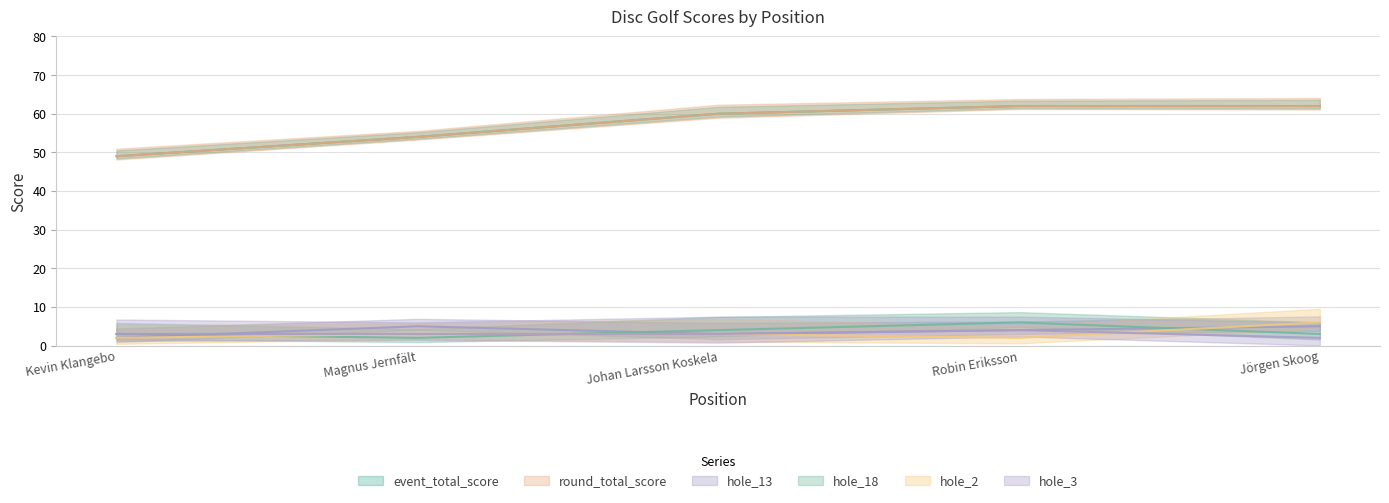

What is the spread (max minus min) of values at Robin Eriksson?

60